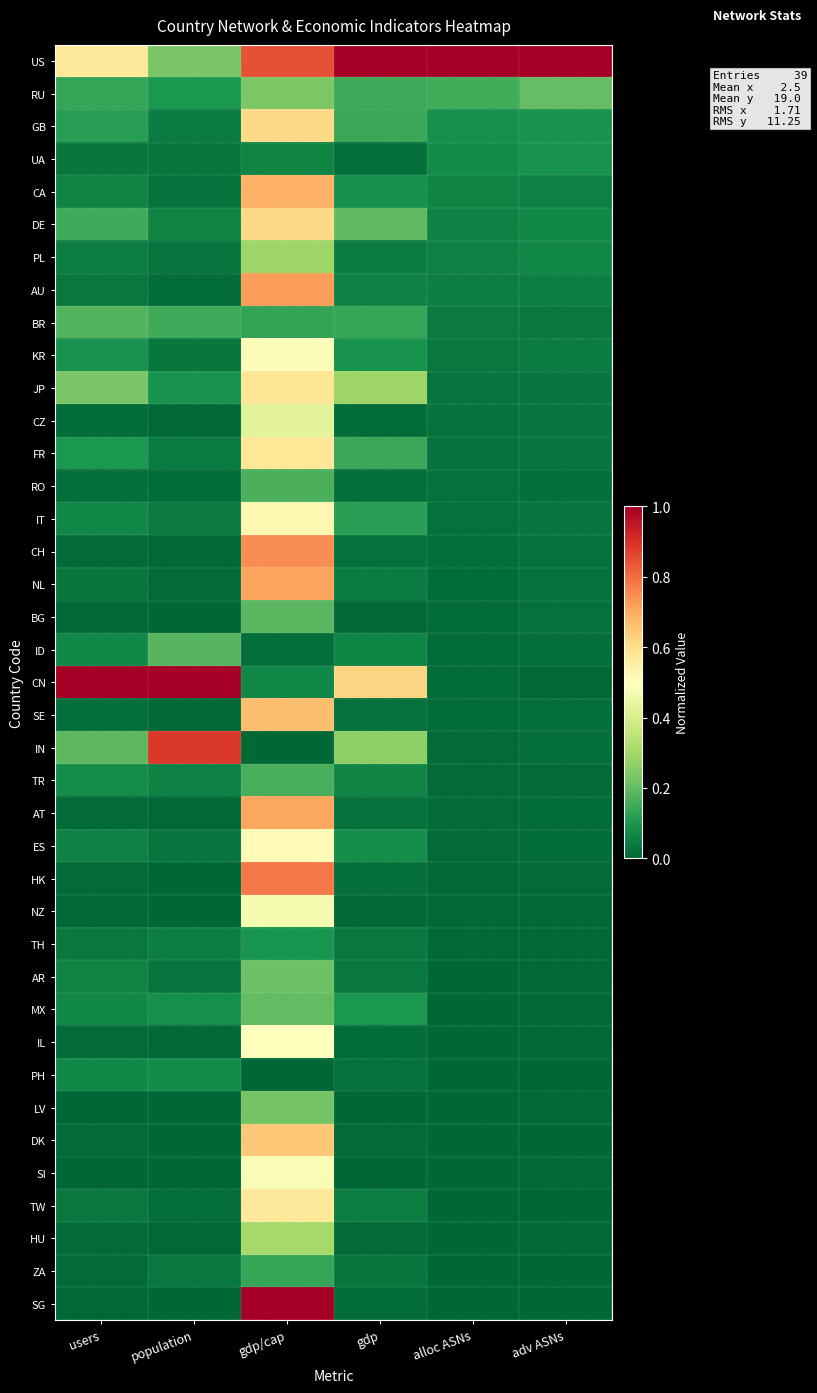

Which category has the lowest value across all series?

gdp/cap